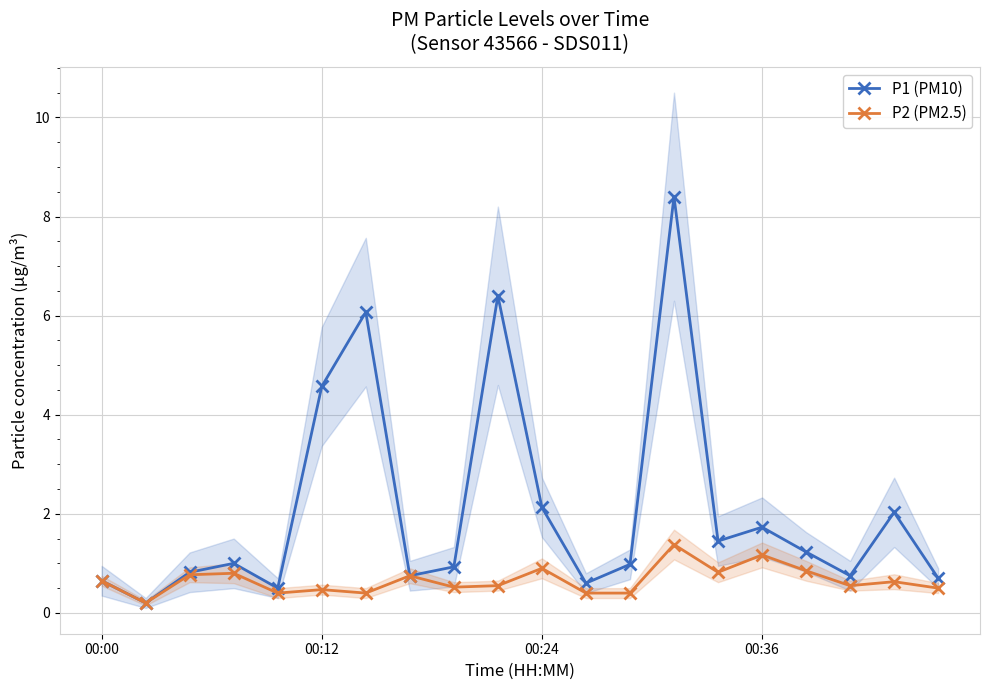

What is the total value across all series at 4?

0.9